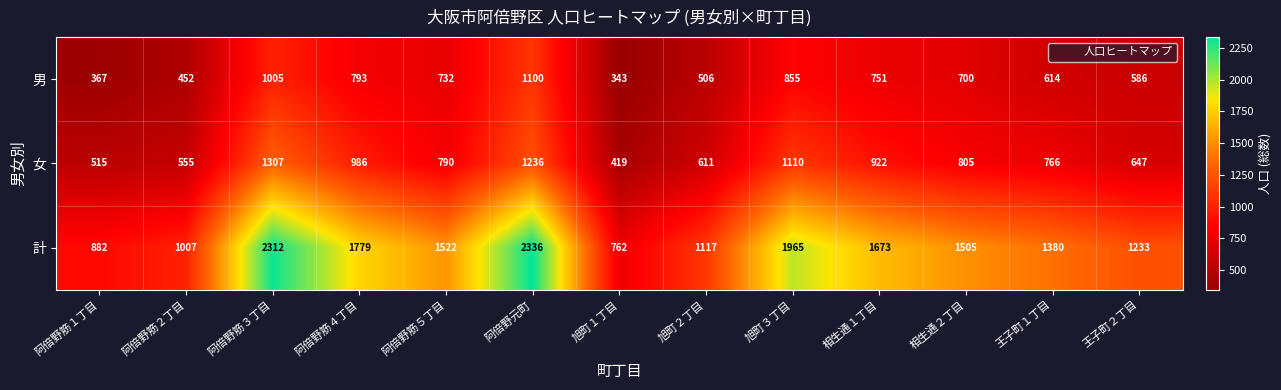

At 旭町３丁目, list the series in order from largest to smallest.

計, 女, 男